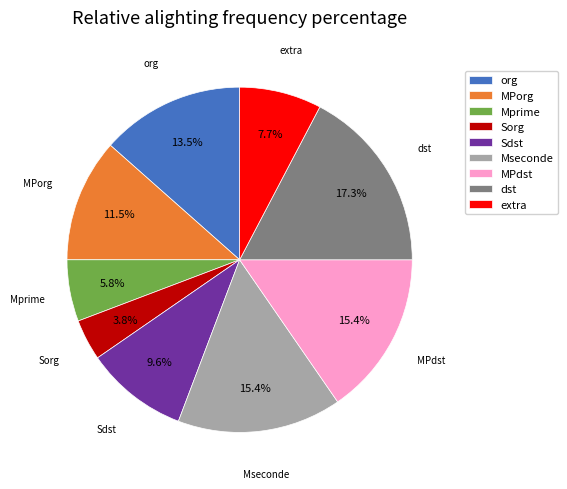

What portion of the pie excludes Mprime?

94.2%